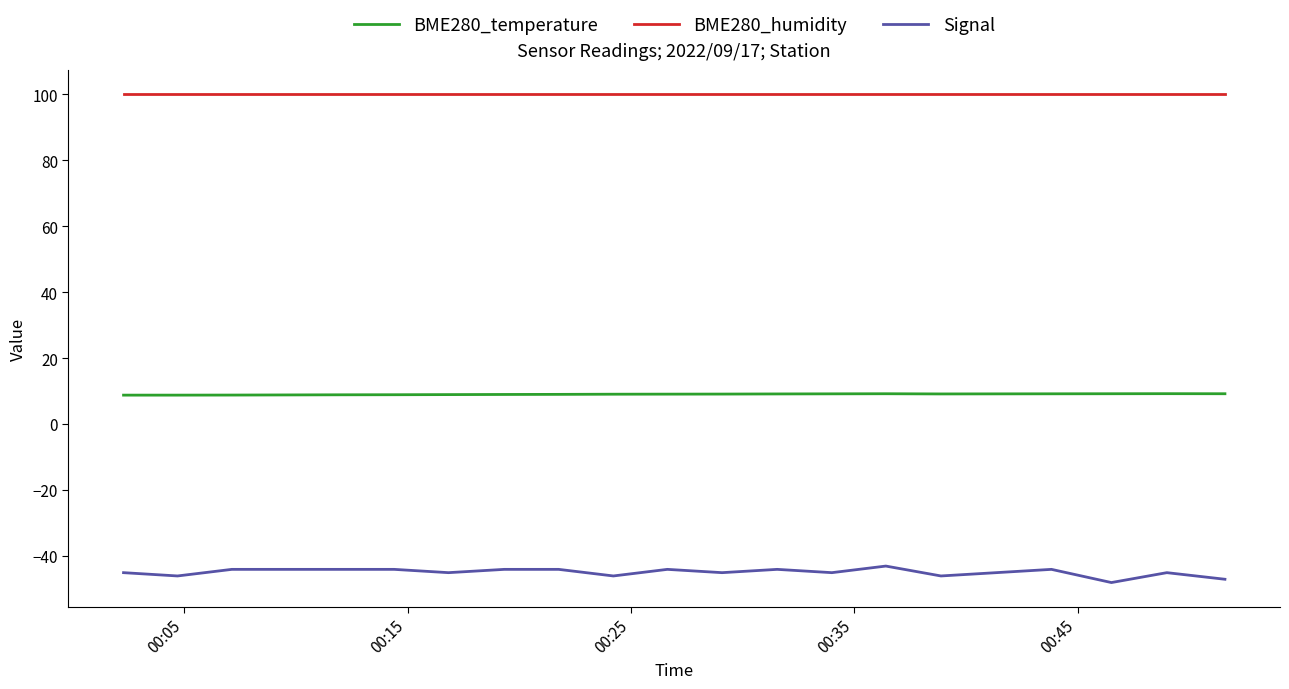

True or false: BME280_temperature and Signal cross at least once.

False